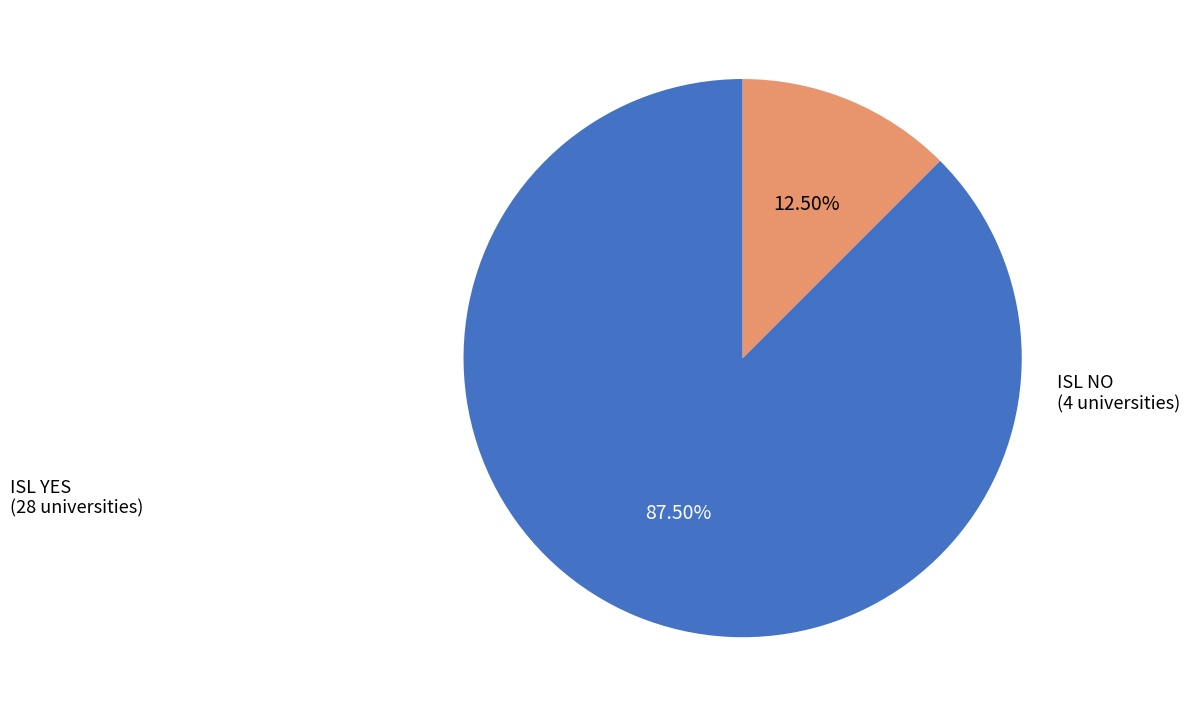

Is there any slice that represents more than half of the pie?

Yes